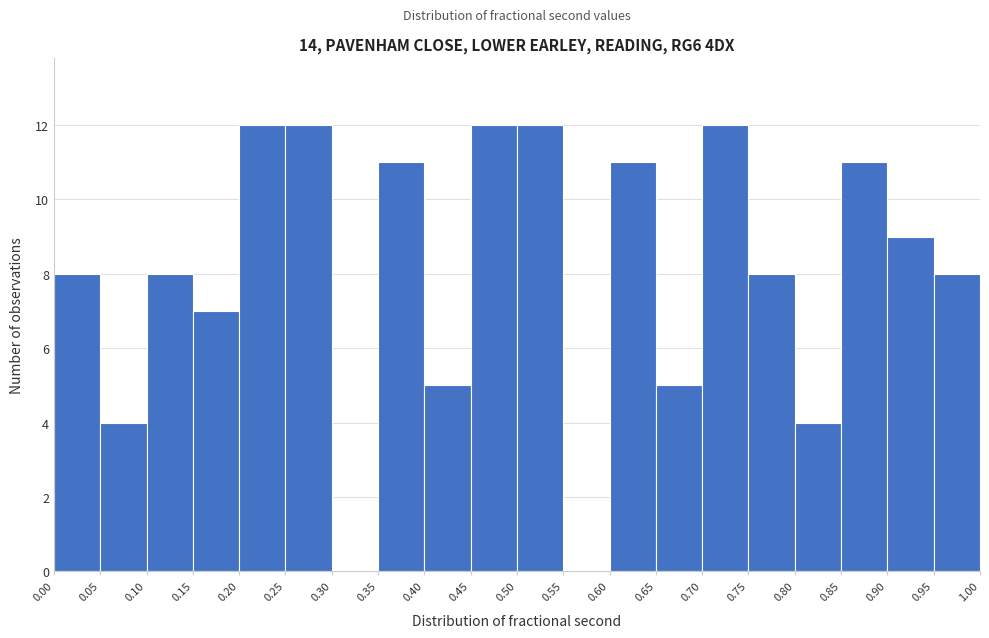

Reading left to right, transcribe this chart: for each bar, give the range it covers on the x-axis and its height. The values are not printed on the chart, so give them approximately, as read against the axis.

0.00 to 0.05: 8
0.05 to 0.10: 4
0.10 to 0.15: 8
0.15 to 0.20: 7
0.20 to 0.25: 12
0.25 to 0.30: 12
0.30 to 0.35: 0
0.35 to 0.40: 11
0.40 to 0.45: 5
0.45 to 0.50: 12
0.50 to 0.55: 12
0.55 to 0.60: 0
0.60 to 0.65: 11
0.65 to 0.70: 5
0.70 to 0.75: 12
0.75 to 0.80: 8
0.80 to 0.85: 4
0.85 to 0.90: 11
0.90 to 0.95: 9
0.95 to 1.00: 8